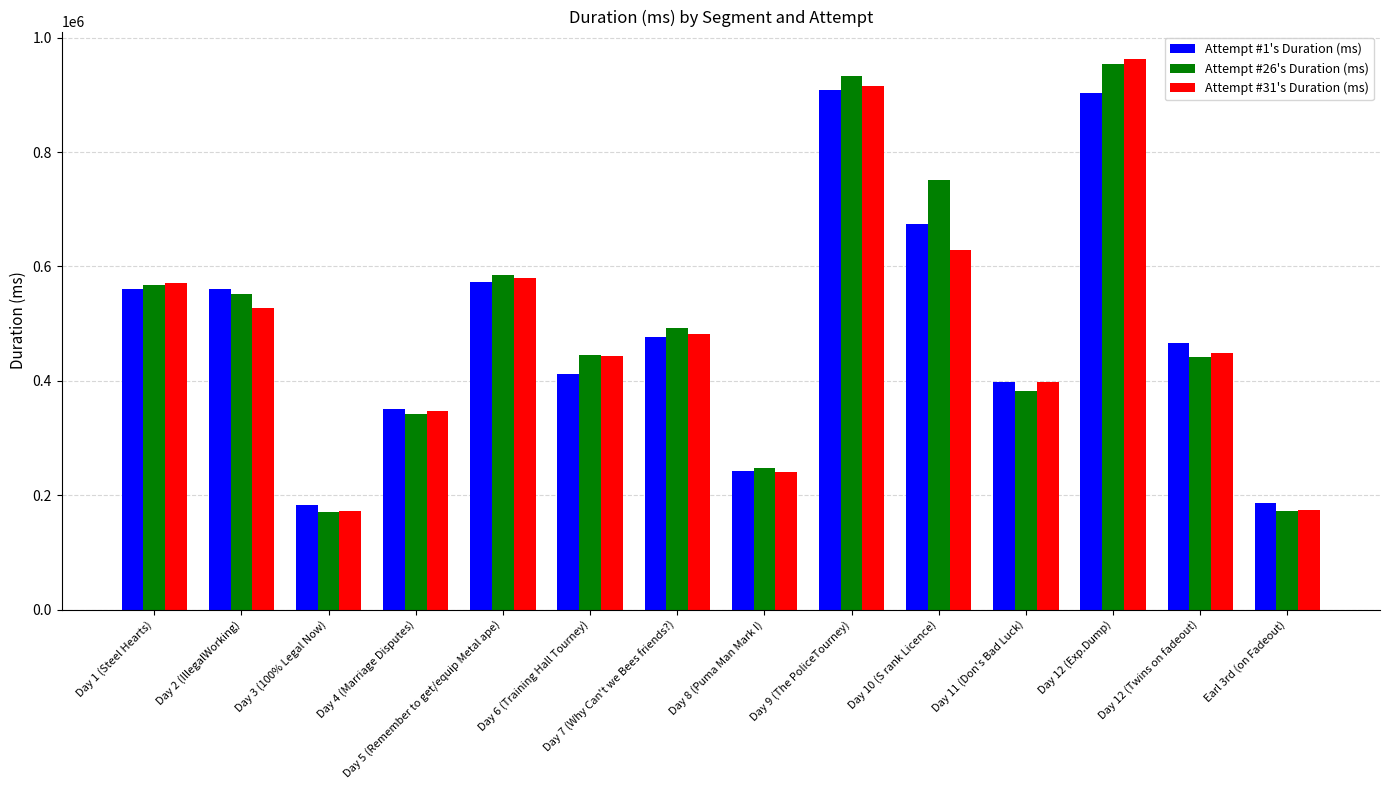

What is the spread (max minus min) of values at Earl 3rd (on Fadeout)?

14439